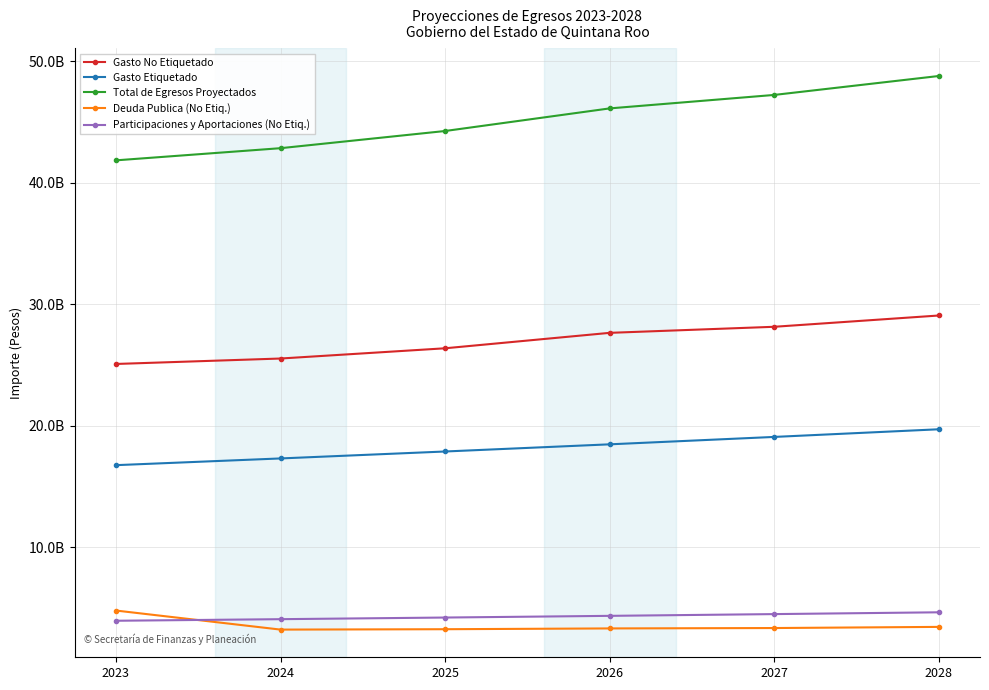

What is the maximum value shown in the chart?

48782810636.0